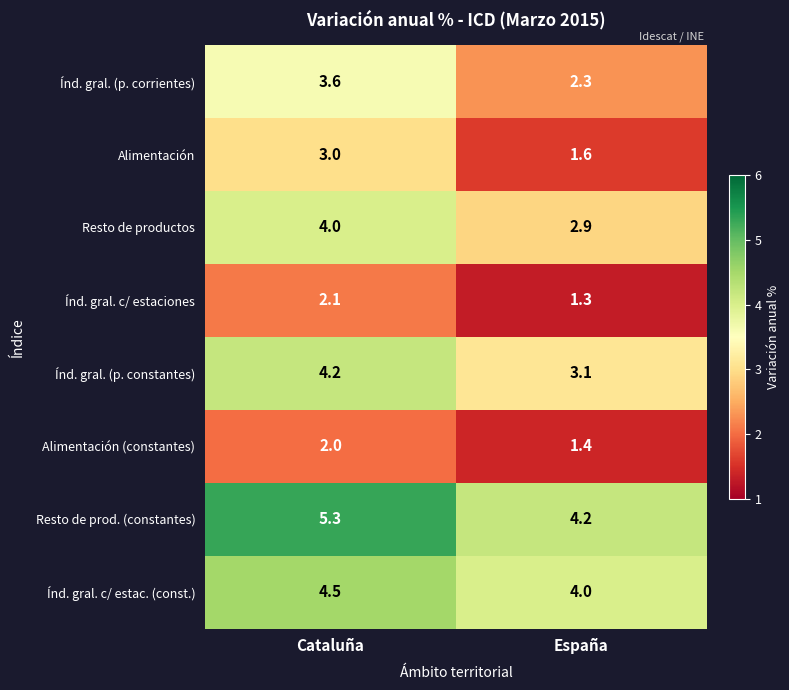

At España, list the series in order from largest to smallest.

Resto de prod. (constantes), Índ. gral. c/ estac. (const.), Índ. gral. (p. constantes), Resto de productos, Índ. gral. (p. corrientes), Alimentación, Alimentación (constantes), Índ. gral. c/ estaciones